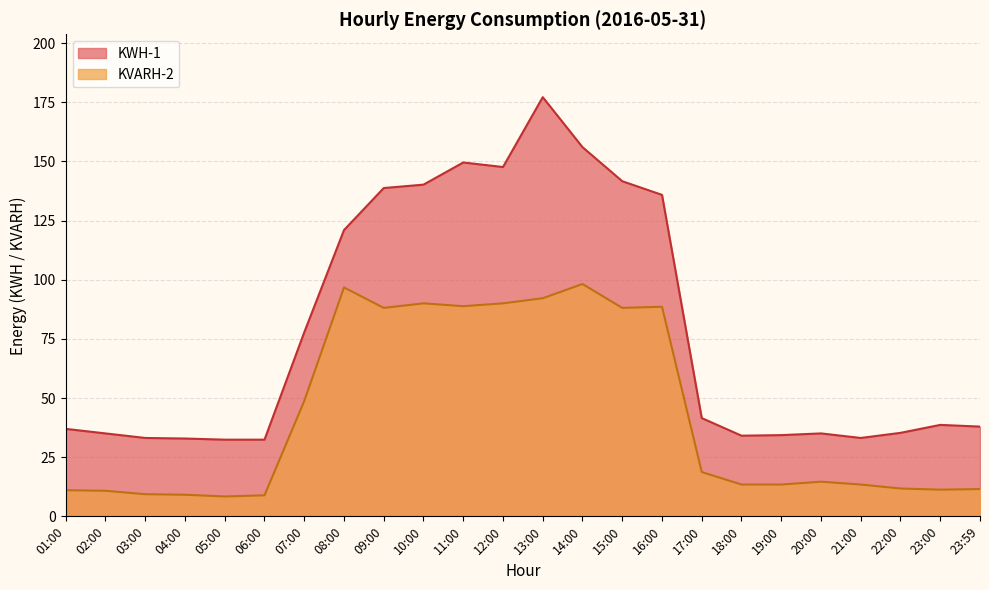

Which has a higher value, 09:00 or 12:00?

12:00